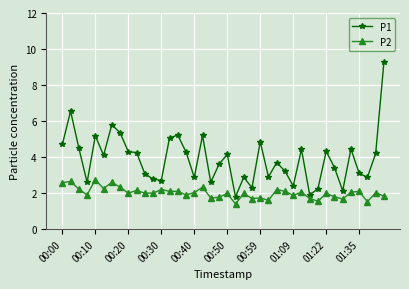

True or false: P1 has more than 2 interior local peaks.

True